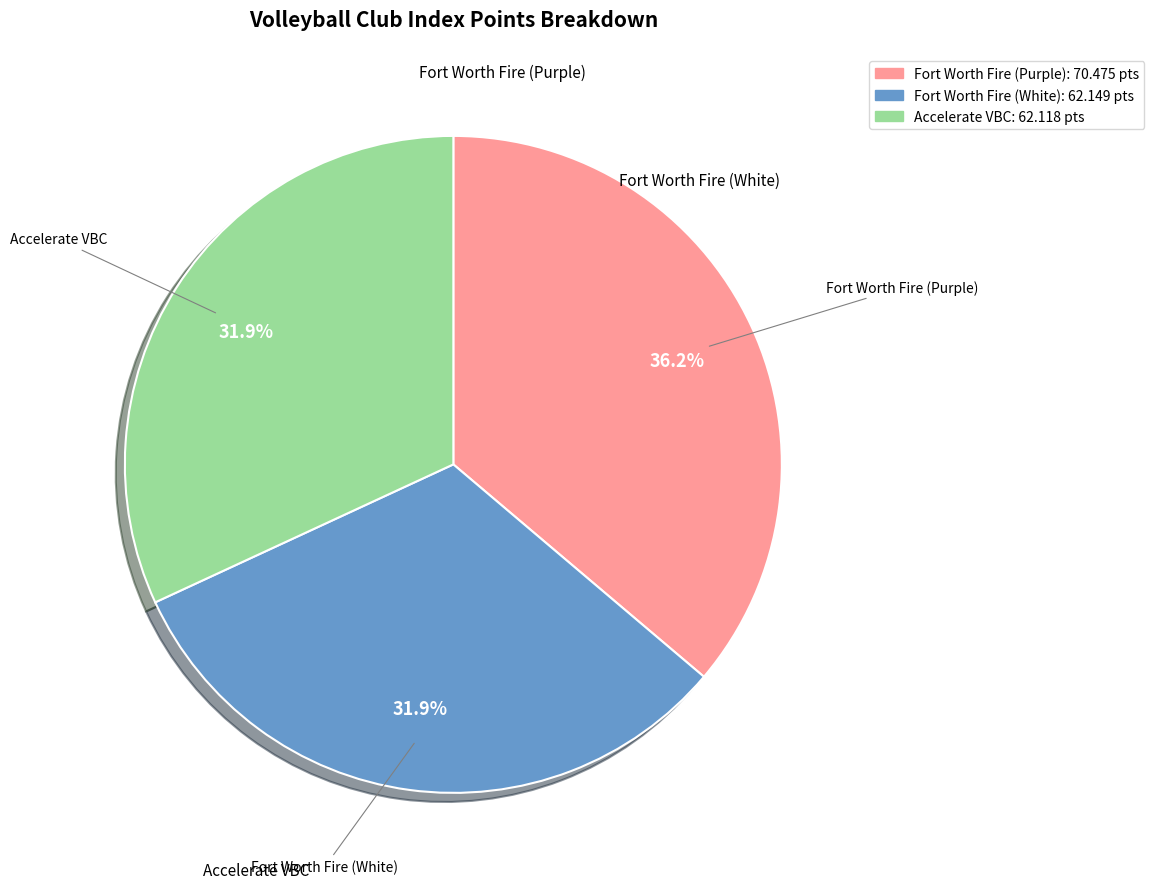

Does any single category account for the majority?

No